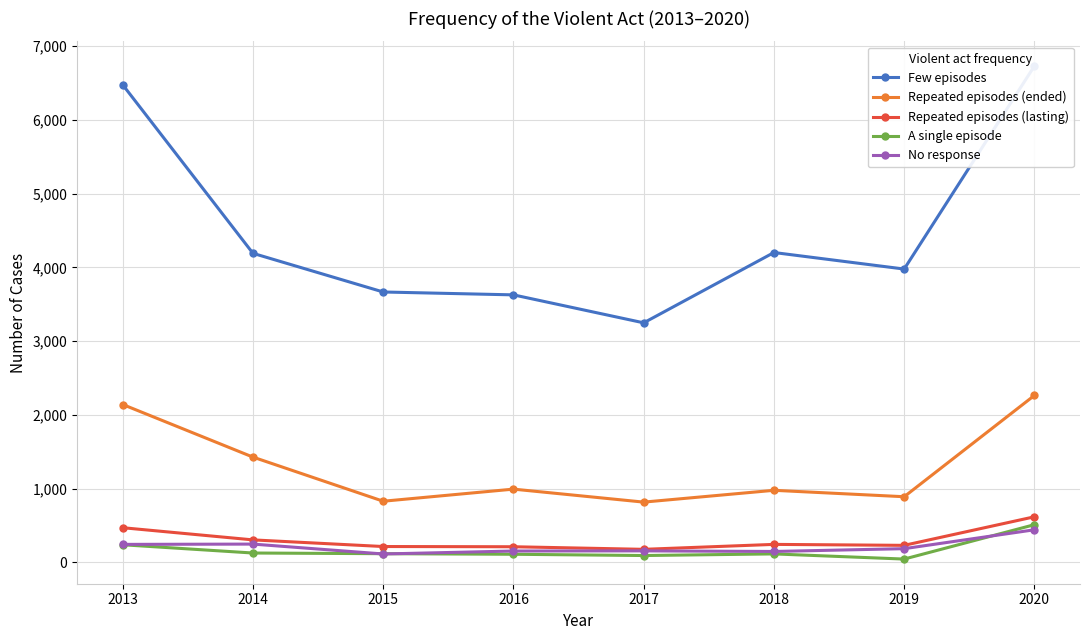

What value does the Few episodes series have at 2020, to the nearest 10?

6730